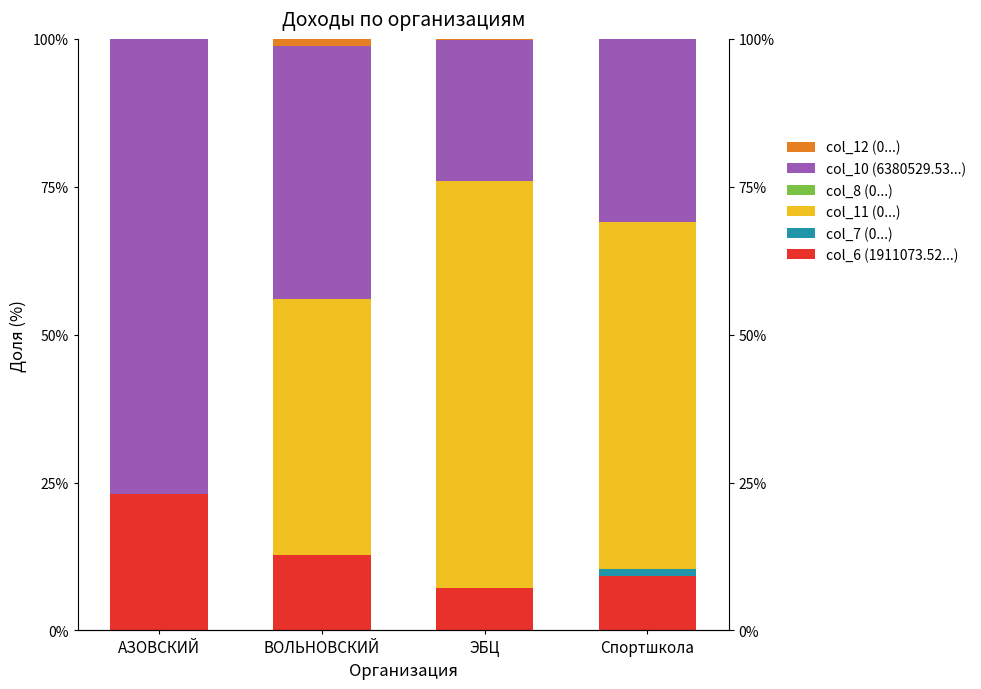

Which category has the highest value in the col_11 (0...) series?

ЭБЦ